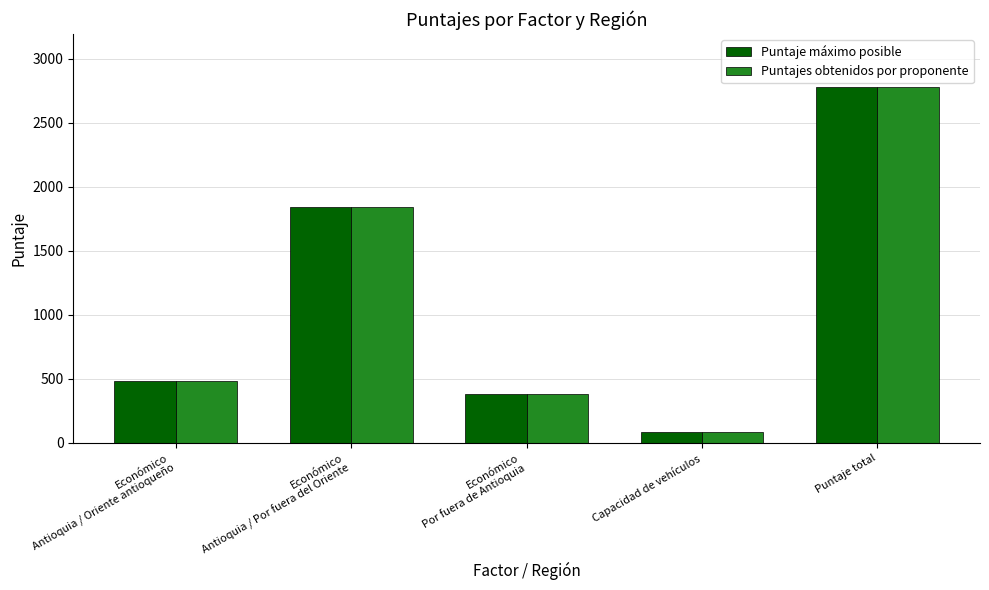

At which category is the sum across all series the highest?

Puntaje total